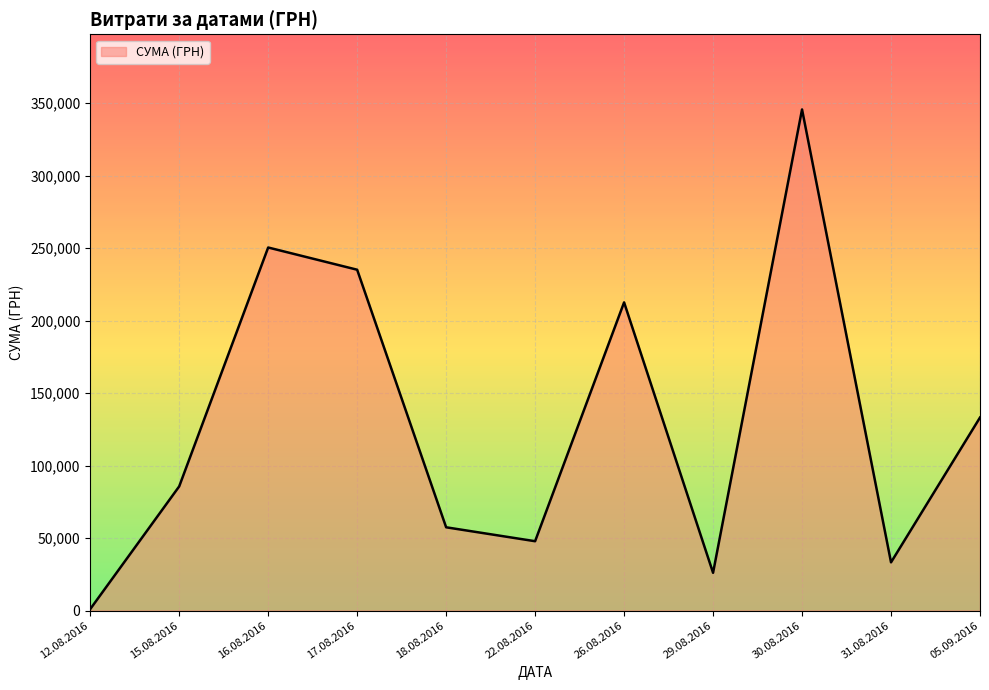

List the labels in order of value, largest first.

30.08.2016, 16.08.2016, 17.08.2016, 26.08.2016, 05.09.2016, 15.08.2016, 18.08.2016, 22.08.2016, 31.08.2016, 29.08.2016, 12.08.2016